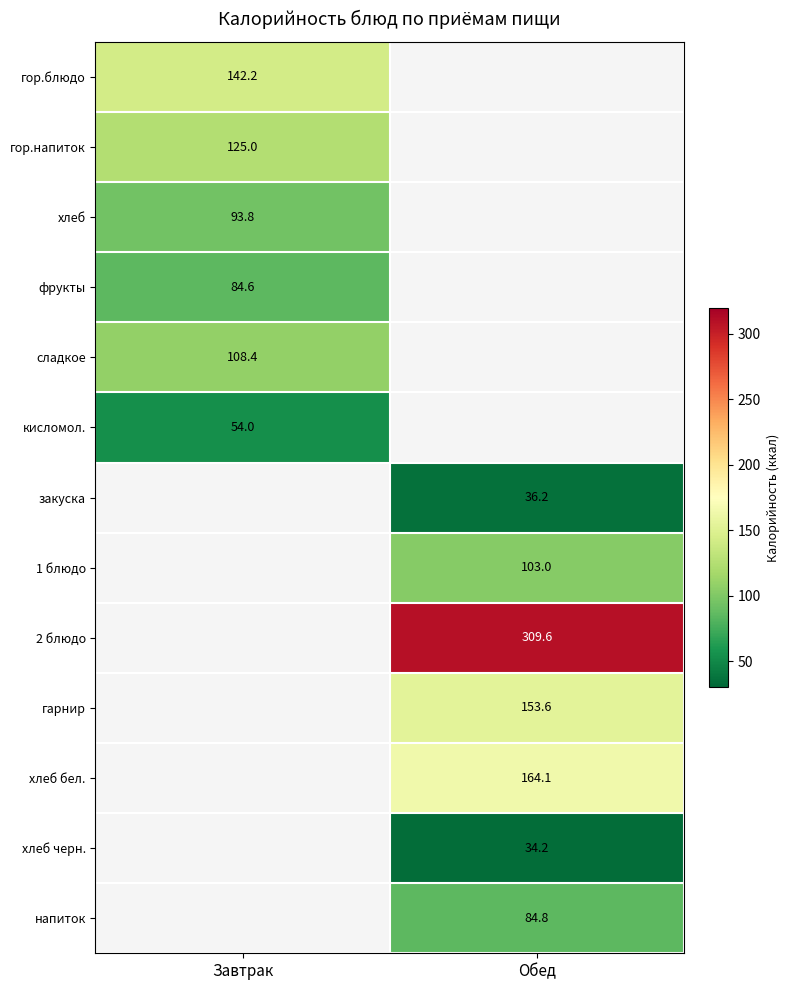

Between Завтрак and Обед, which is larger?

Обед